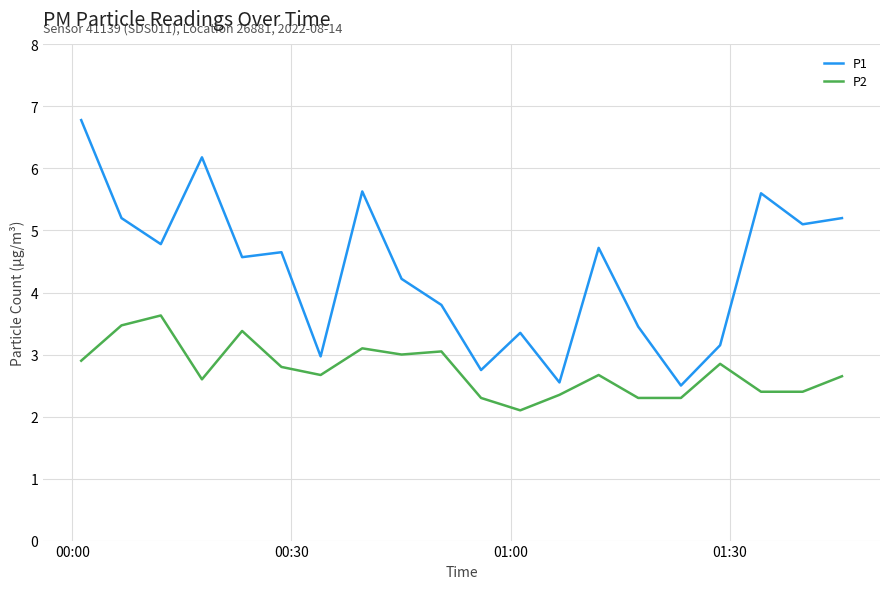

What is the minimum value shown in the chart?

2.1